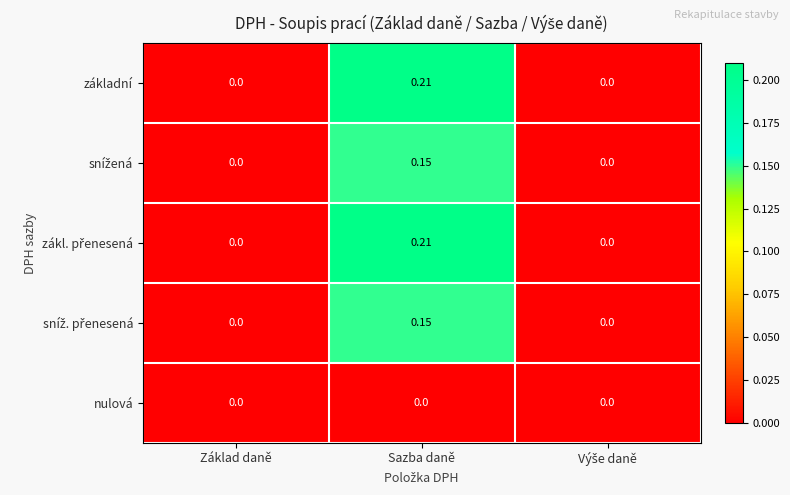

At which category is the sum across all series the highest?

Sazba daně